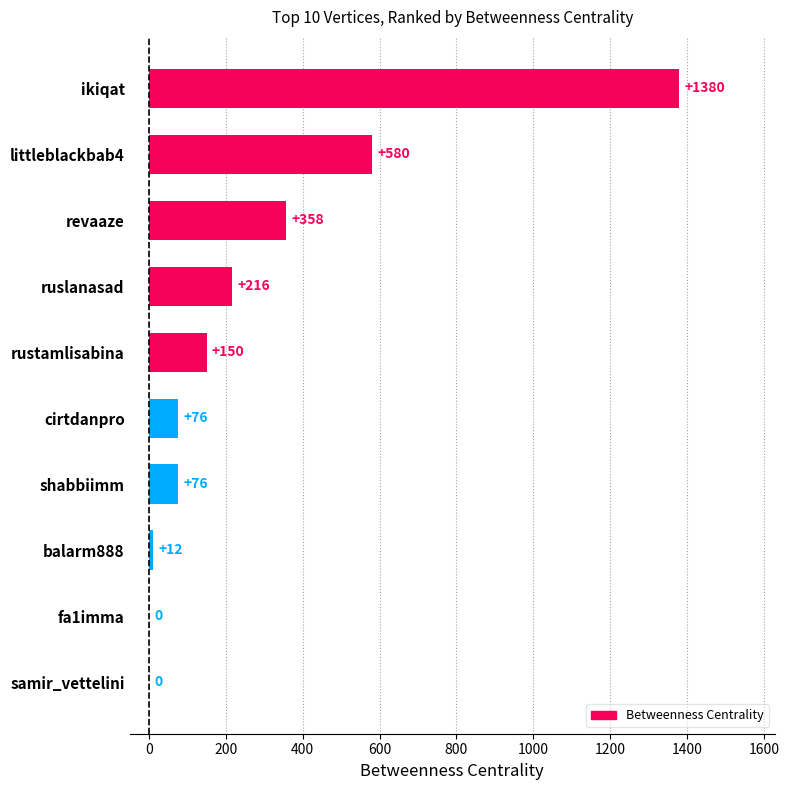

What is the average value?

285